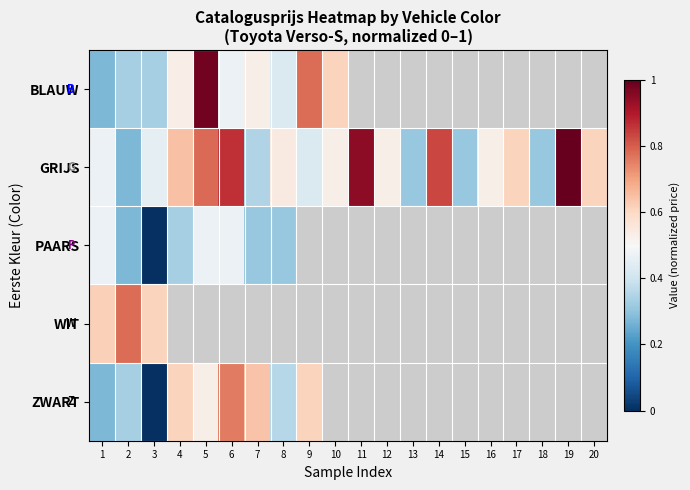

Where is PAARS nearest to the value 0?

3